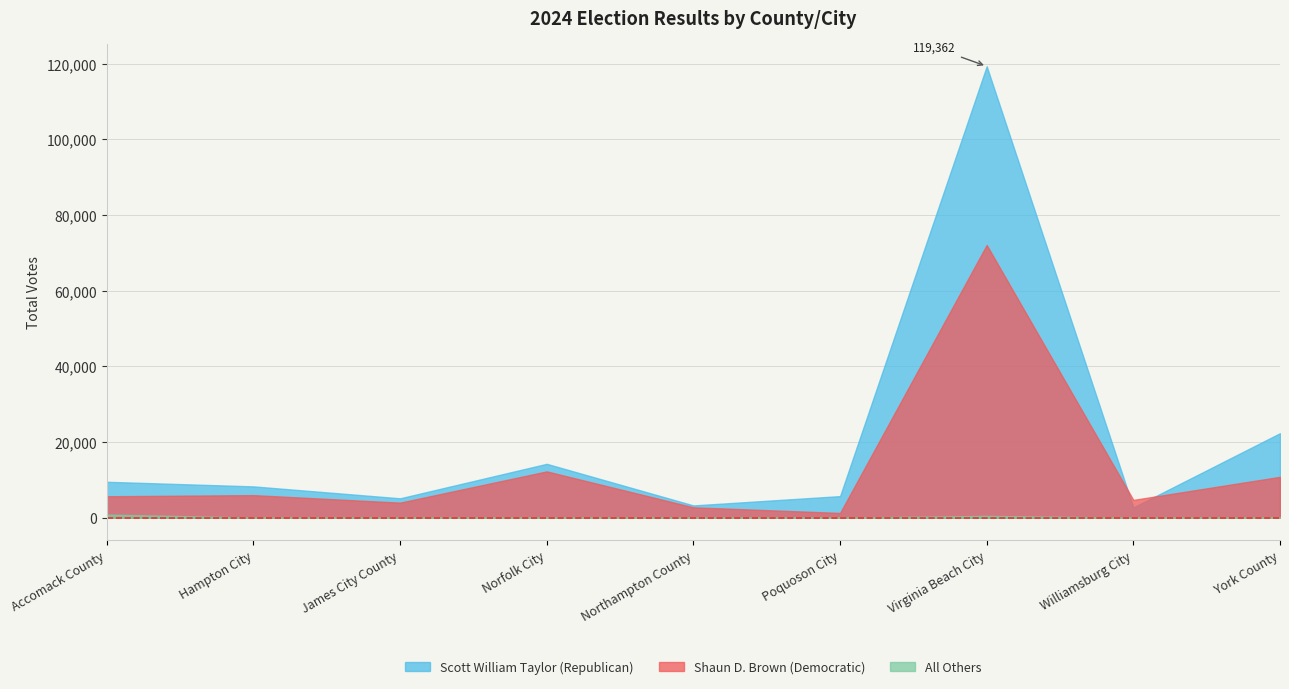

True or false: All Others and Shaun D. Brown (Democratic) cross at least once.

False